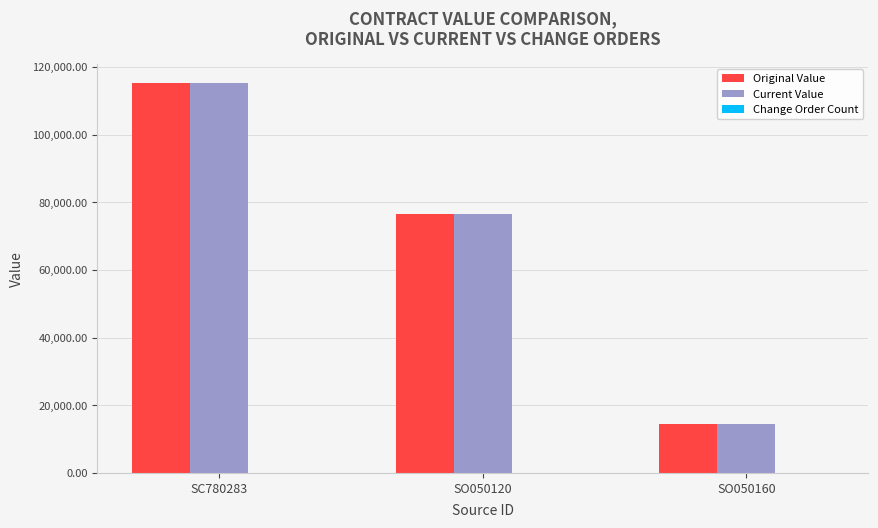

What is the sum of the Original Value values at SO050160 and SO050120?

91062.3